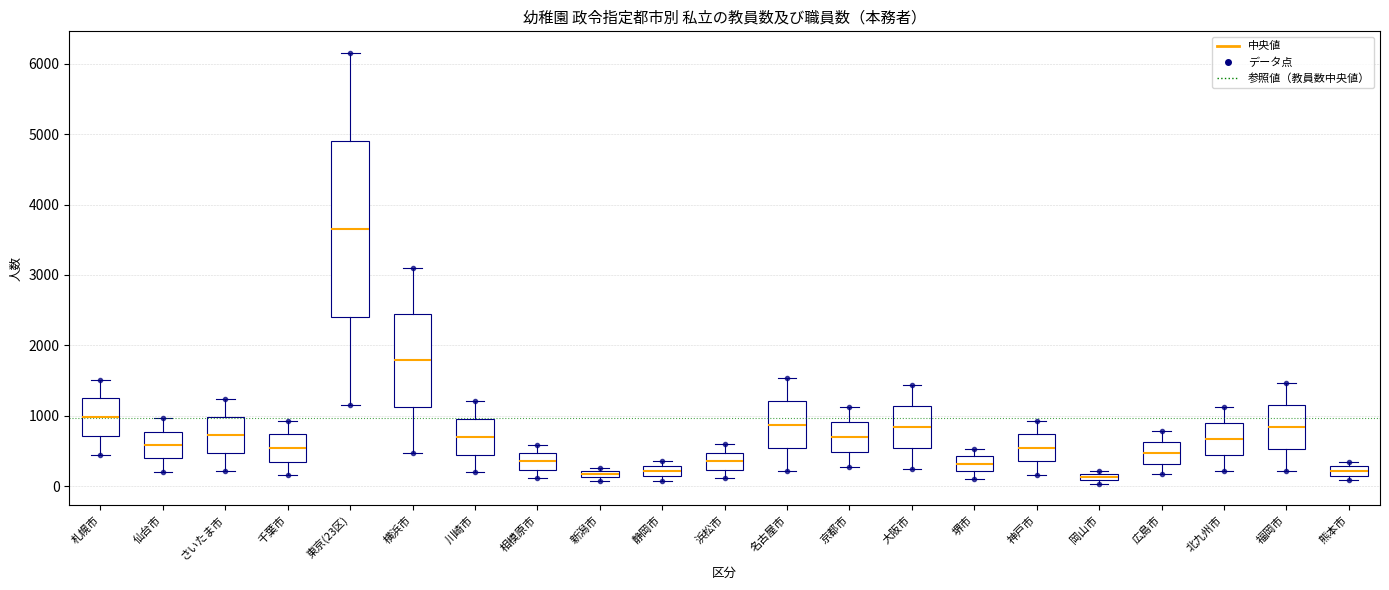

Comparing the boxes themselves (not the whiskers), which one is the tallest?

東京(23区)